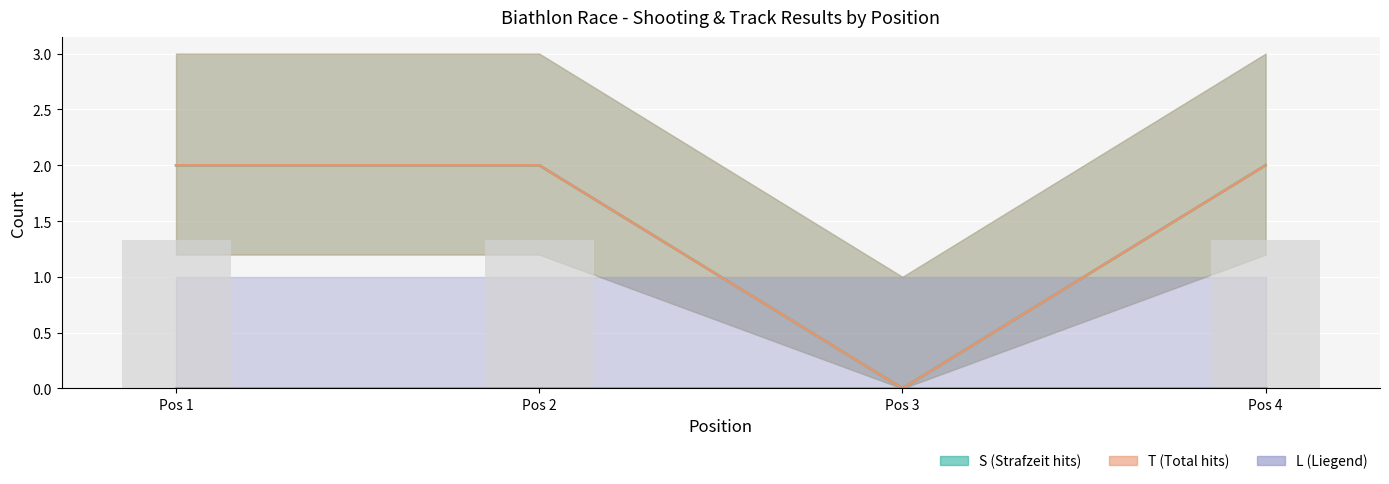

The T series shows 2.0 at Pos 4. True or false?

True